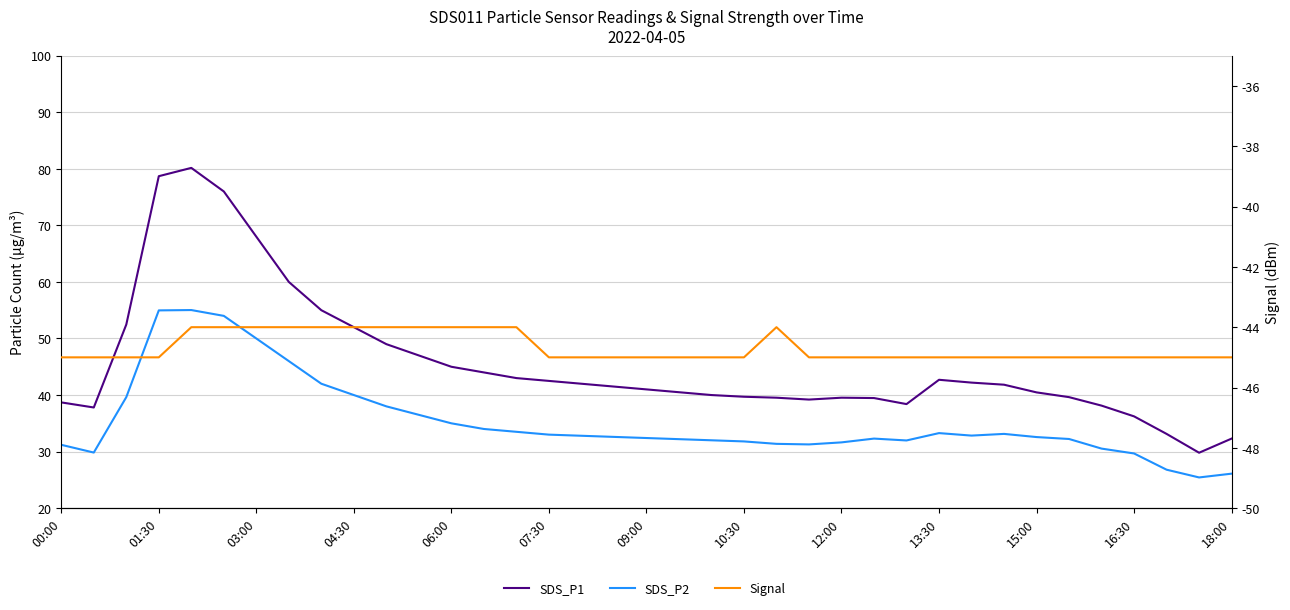

What are all the series names shown in the legend?

SDS_P1, SDS_P2, Signal